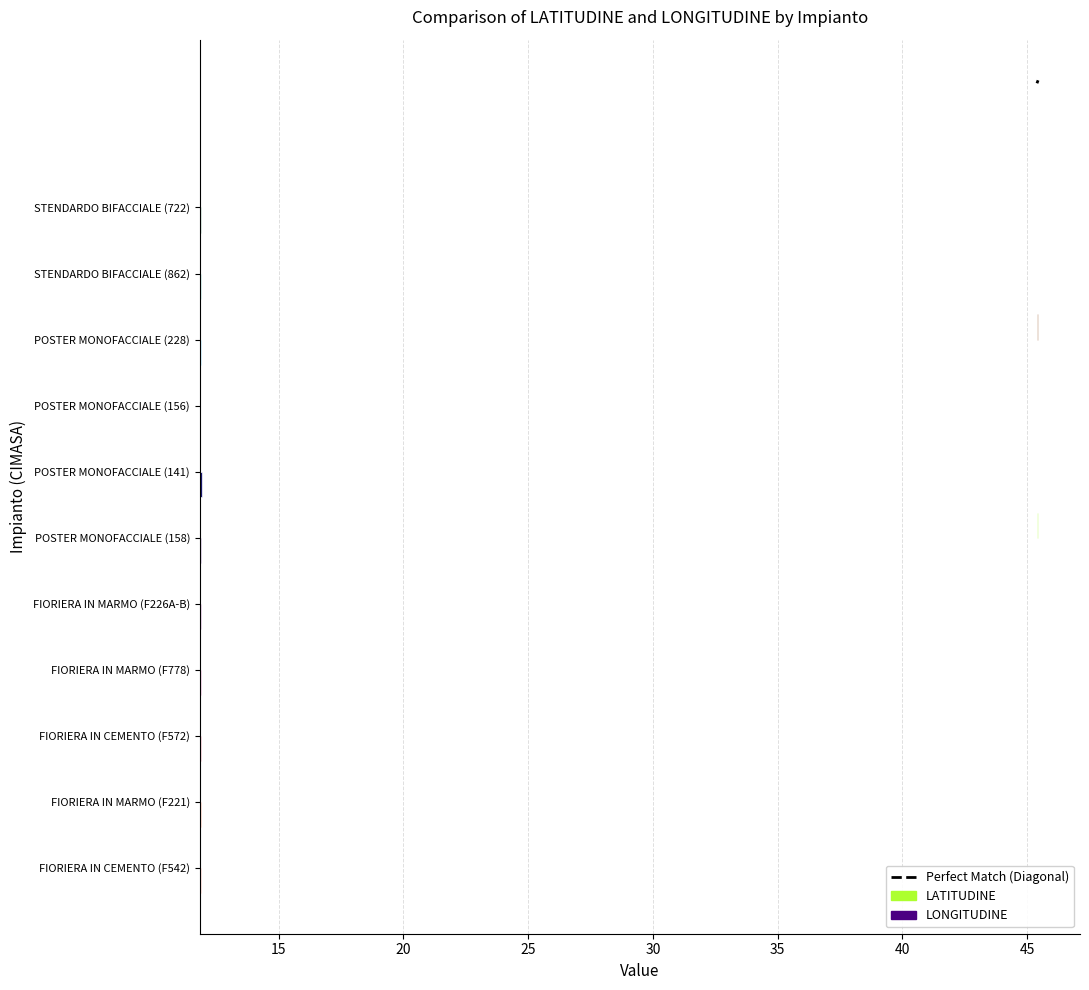

Is it true that the value at 10 is 18.8?

False